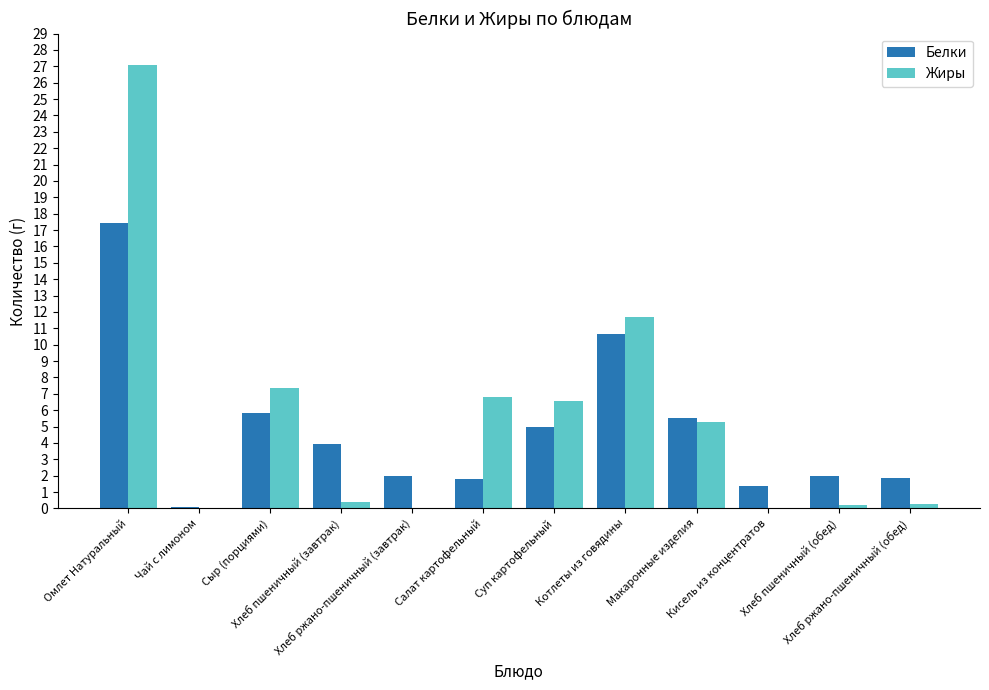

True or false: Белки has a value of 1.9 at Хлеб ржано-пшеничный (обед).

True